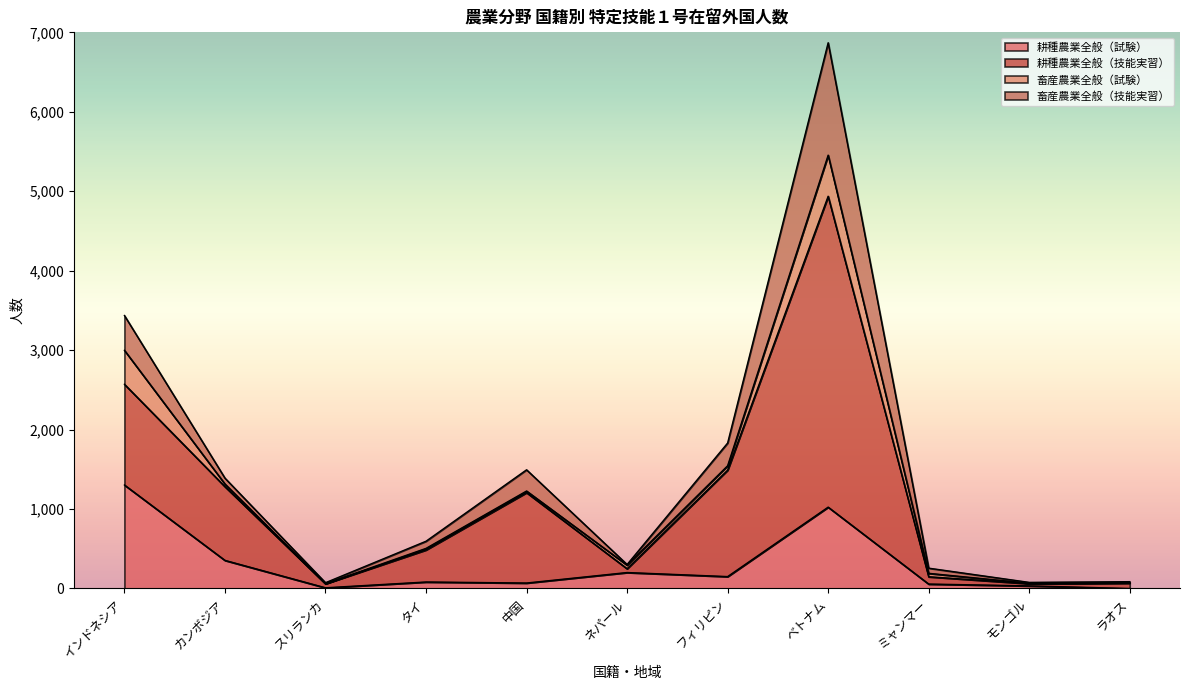

At how many categories does at least one series exceed 3805?

1